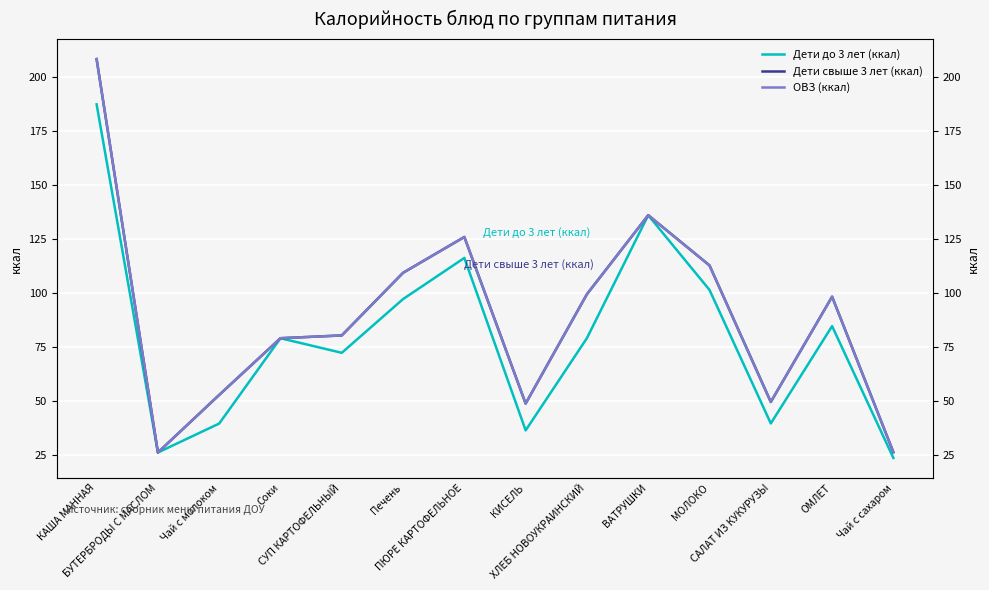

What is the smallest value displayed?

23.8